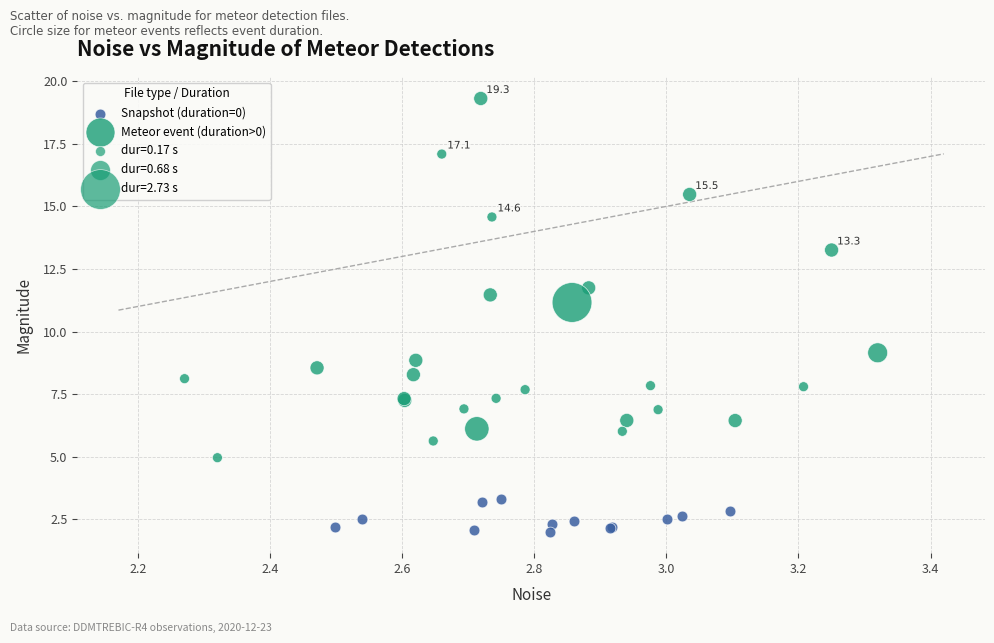

Which series contains the highest Y value?

Meteor event (duration>0)